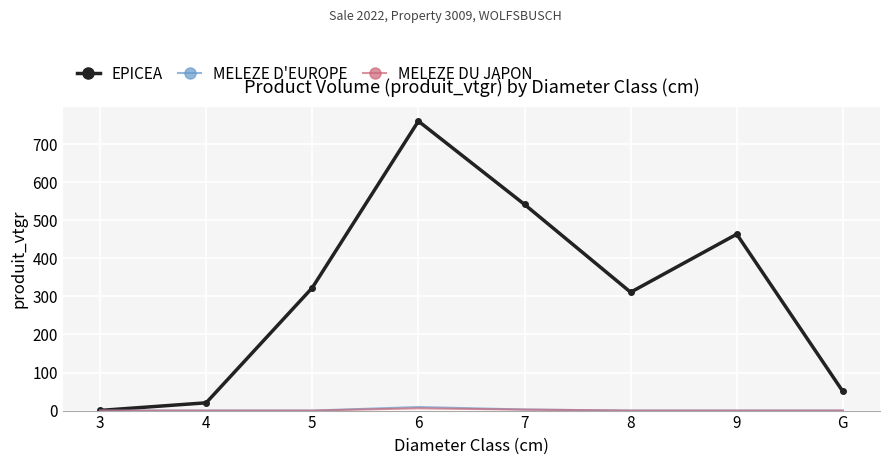

At which label is EPICEA closest to 380?

5